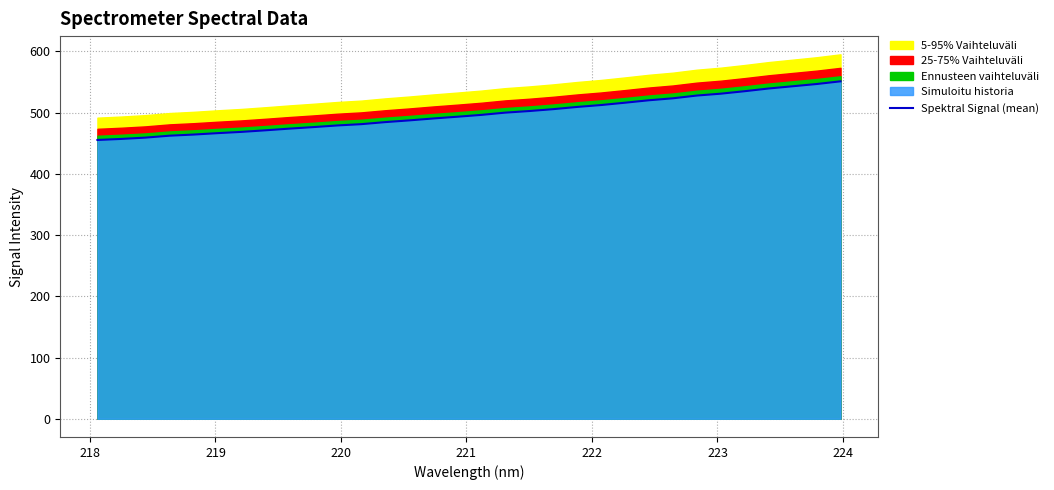

The value at 222 is 117.9. True or false?

False